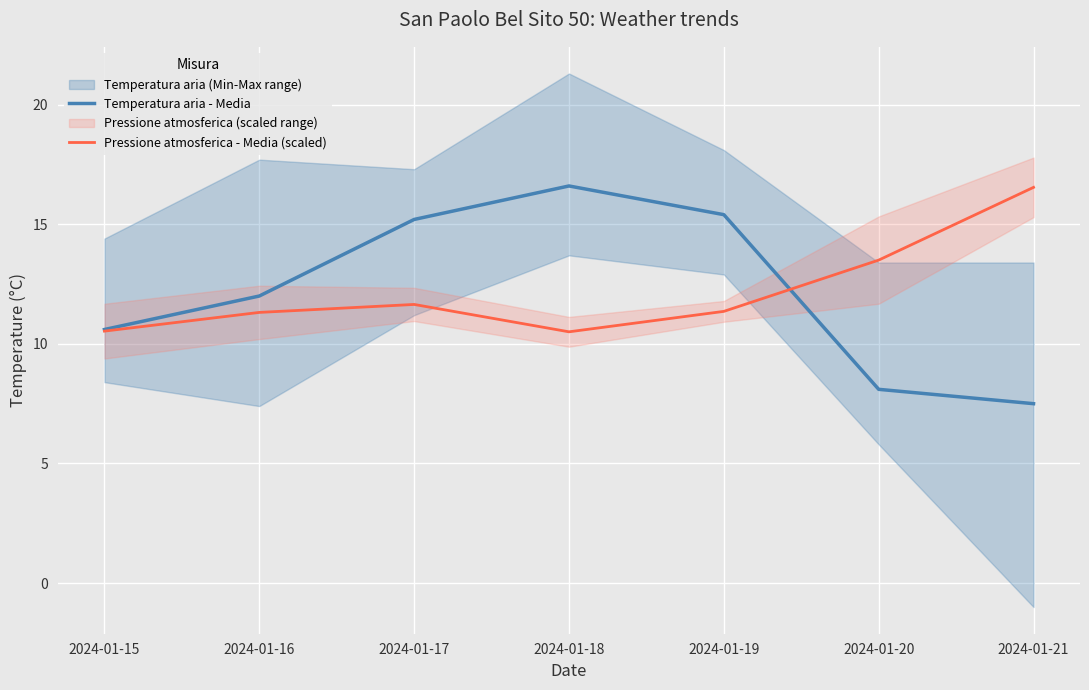

Between which two adjacent categories do Temperatura aria - Media and Pressione atmosferica - Media (scaled) first intersect?

2024-01-19 and 2024-01-20